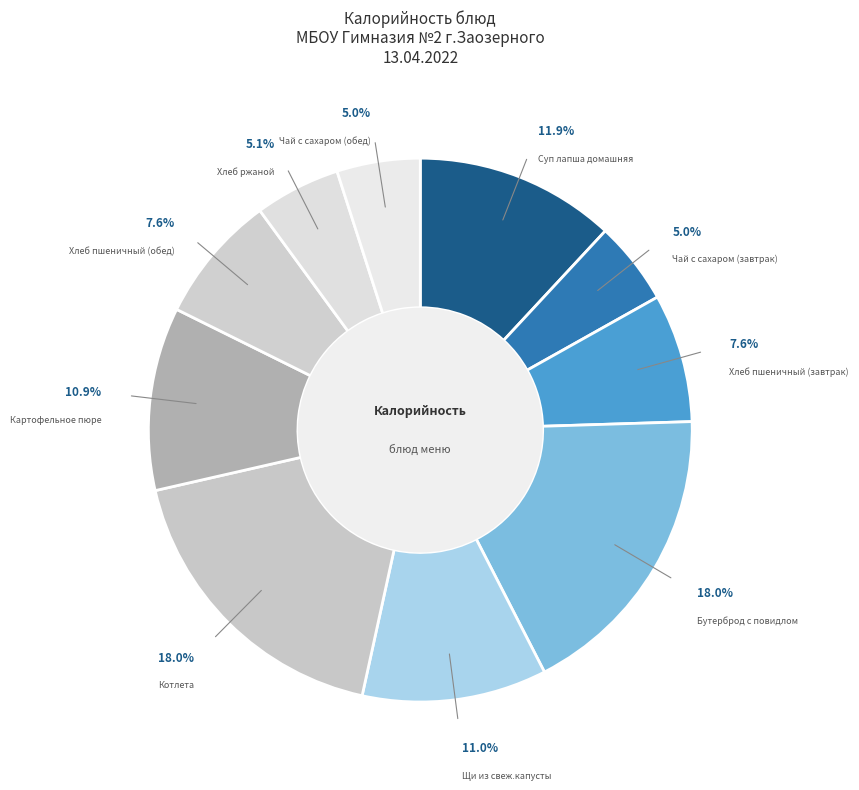

True or false: Картофельное пюре accounts for 2% of the total.

False